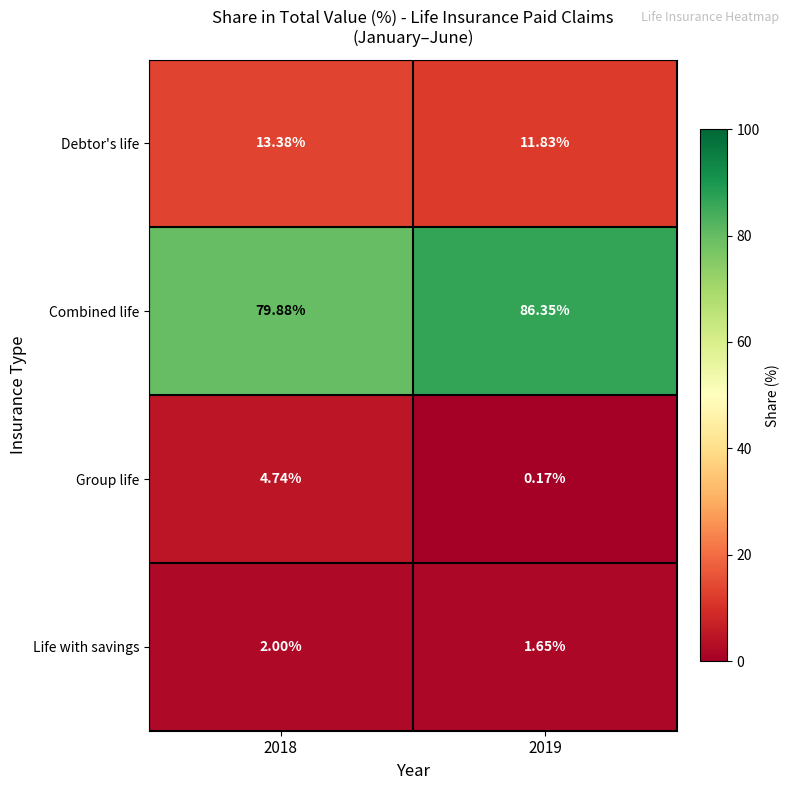

At how many categories does at least one series exceed 7?

2